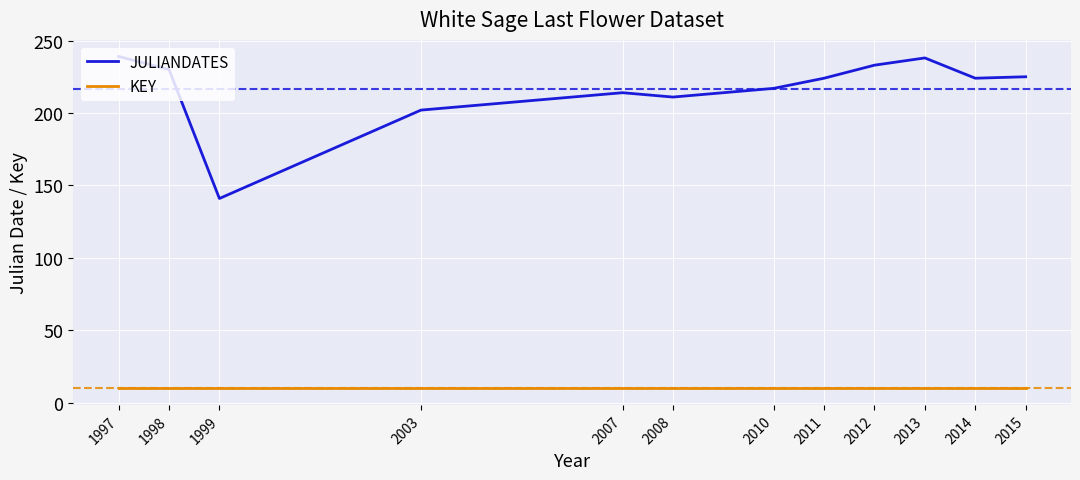

Which series has the largest range (max minus min)?

JULIANDATES